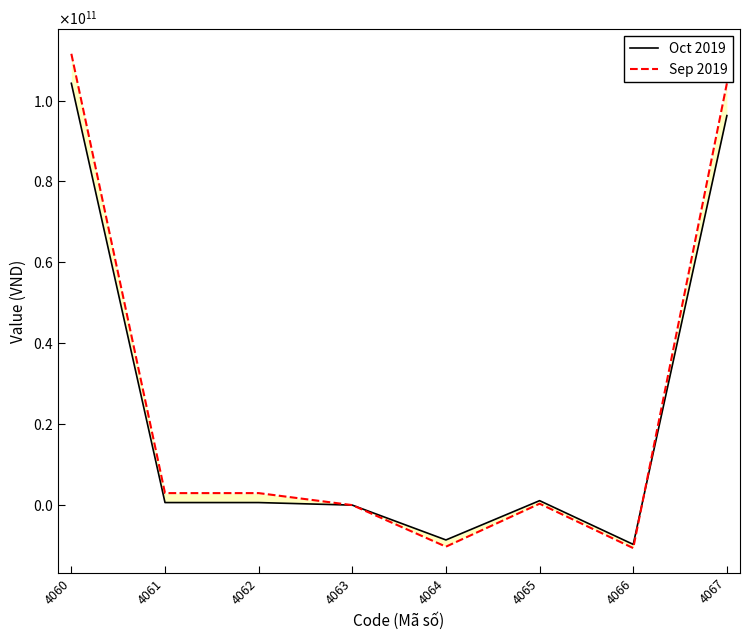

What is the lowest value of the Oct 2019 series?

-9710653282